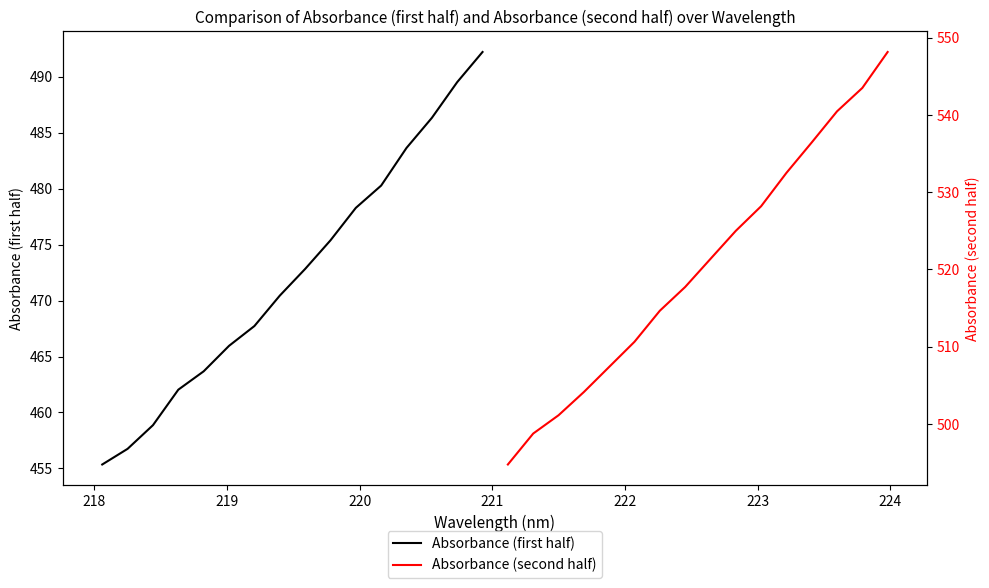

What are all the series names shown in the legend?

Absorbance (first half), Absorbance (second half)